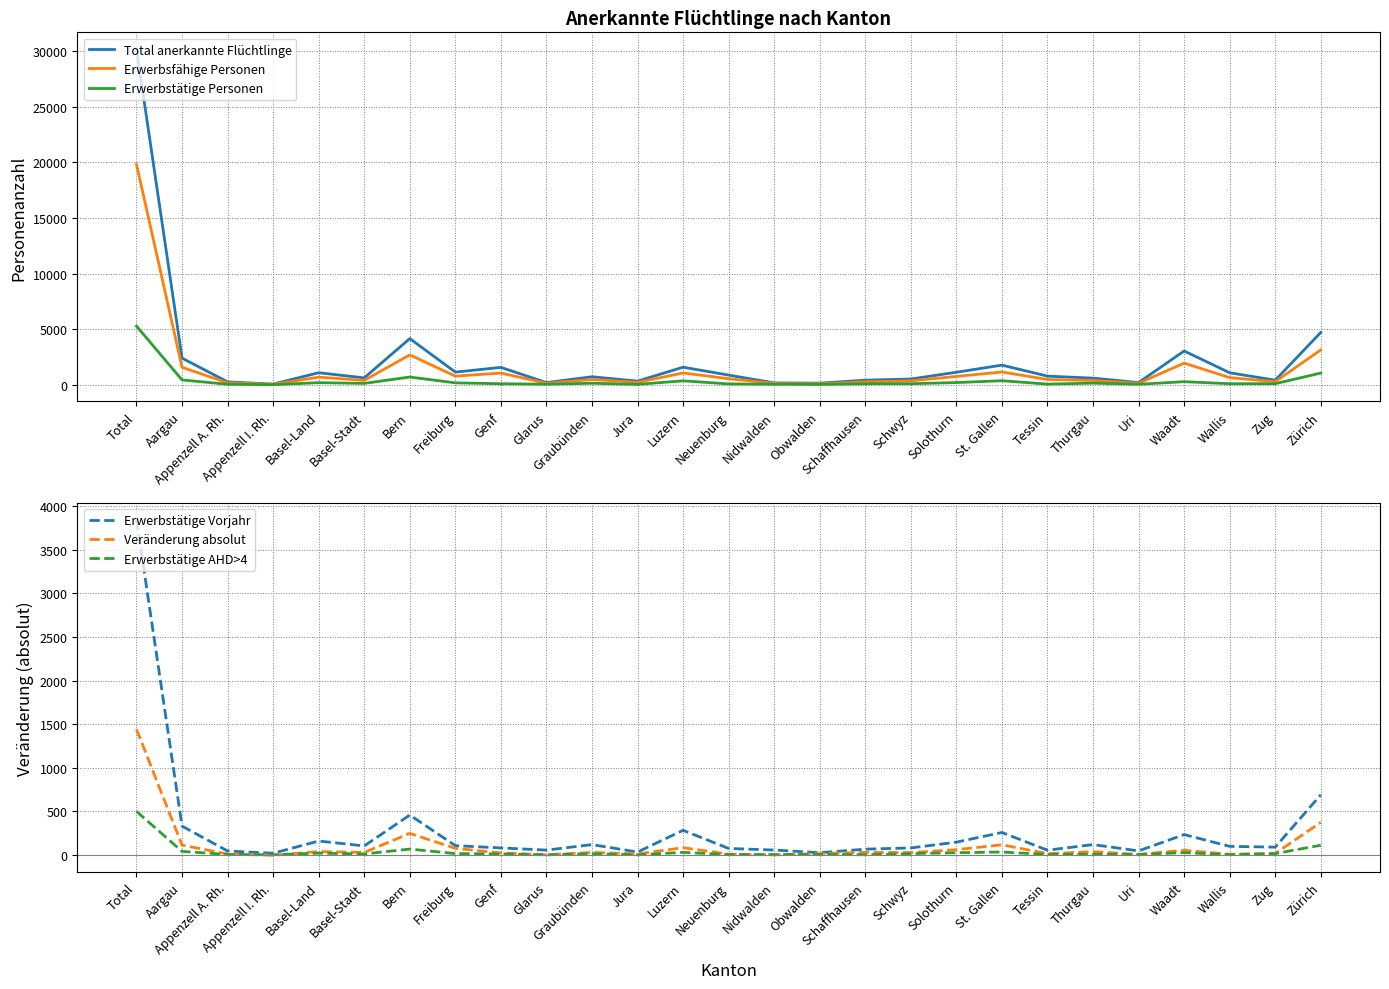

Is this an area chart (filled region under the line)?

No